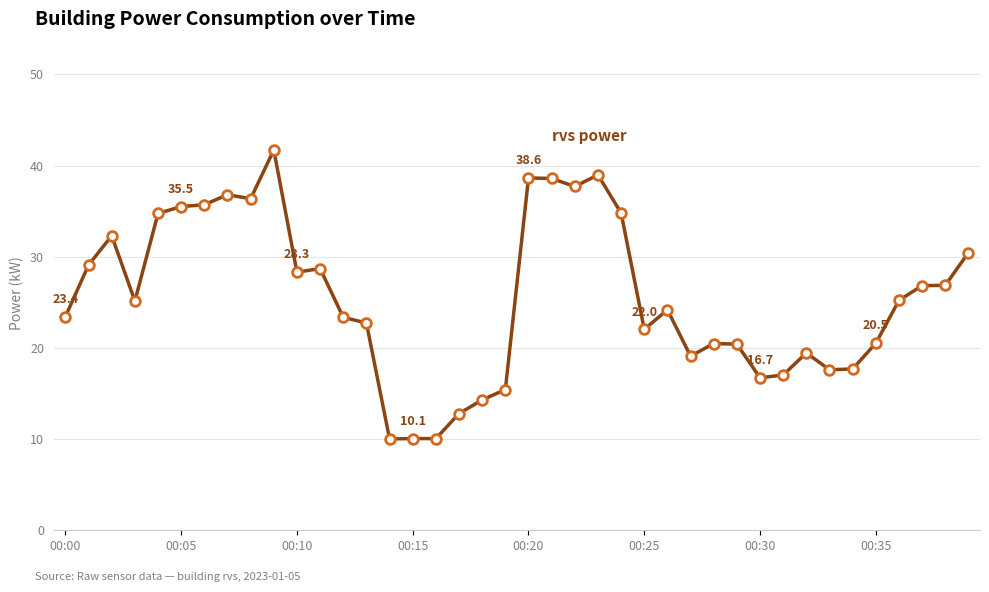

What is the greatest value displayed?

41.7